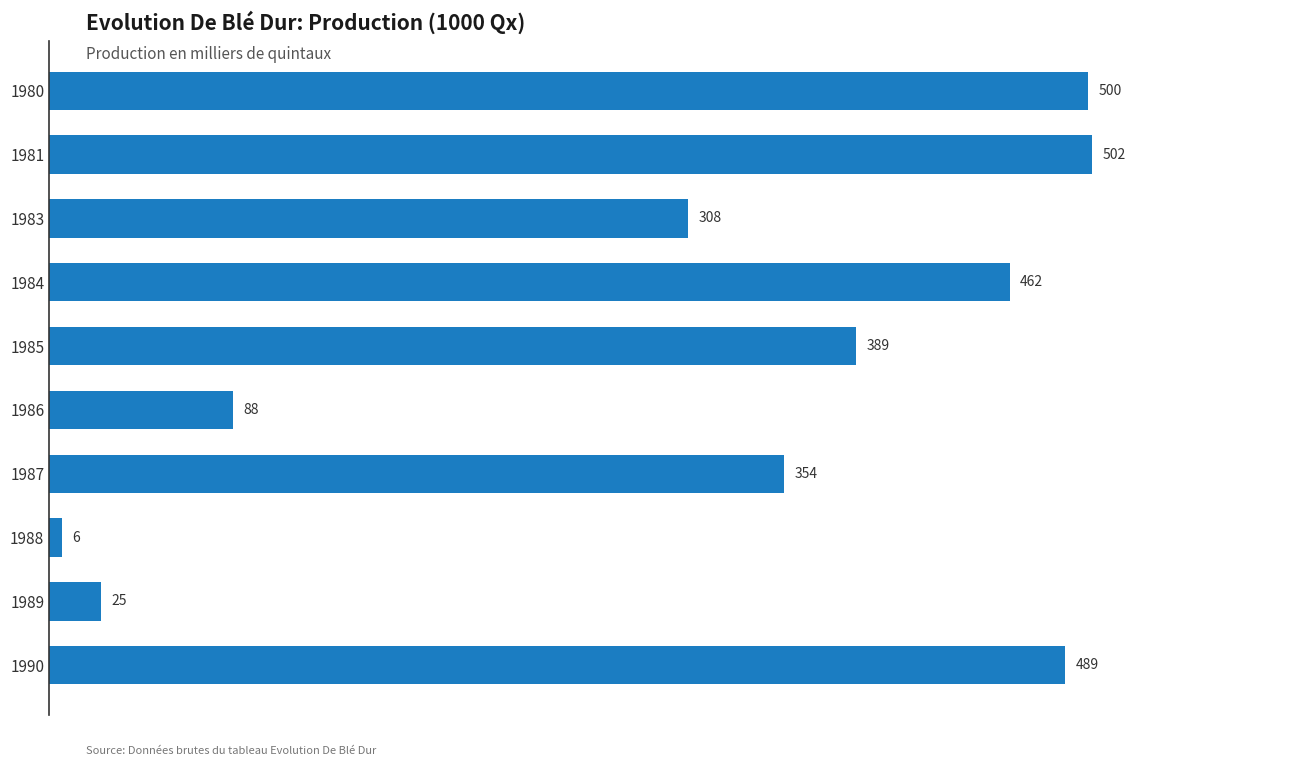

What is the difference between the maximum and minimum values?

496.1